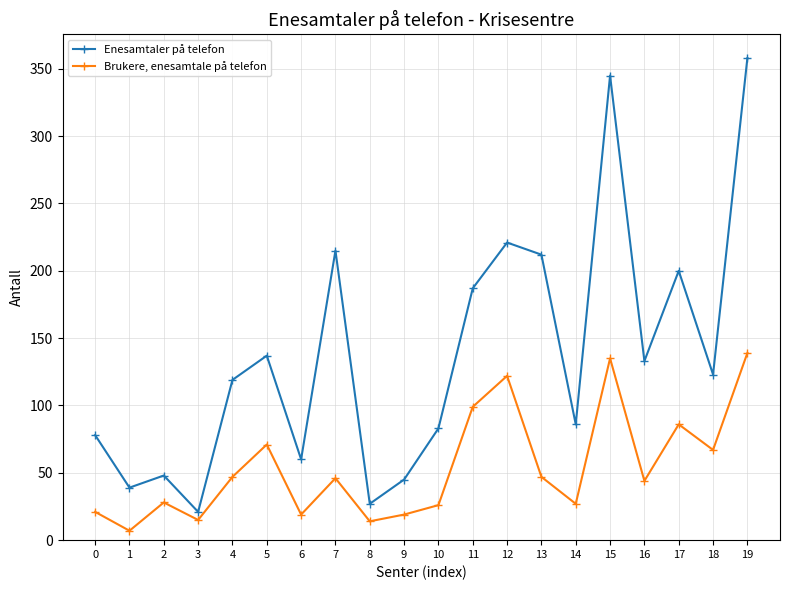

Is it true that Brukere, enesamtale på telefon equals 11 at 14?

False